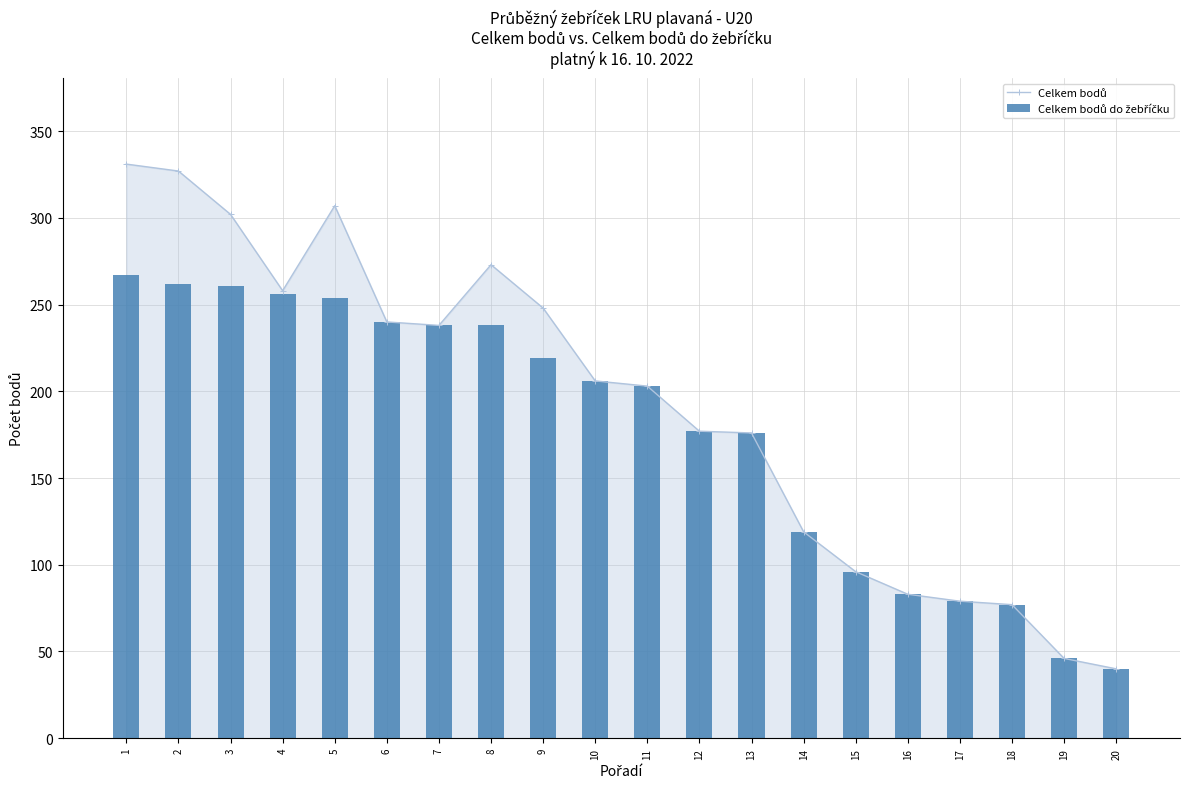

Are the bars grouped side by side (vs. stacked)?

Yes